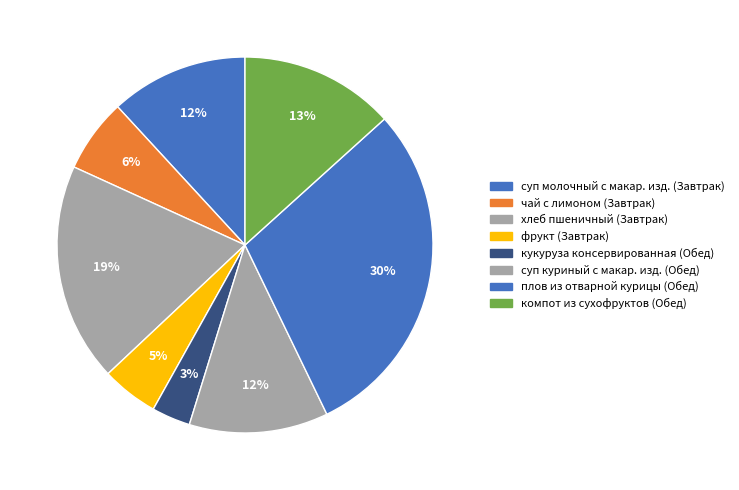

How many segments does this pie chart have?

8